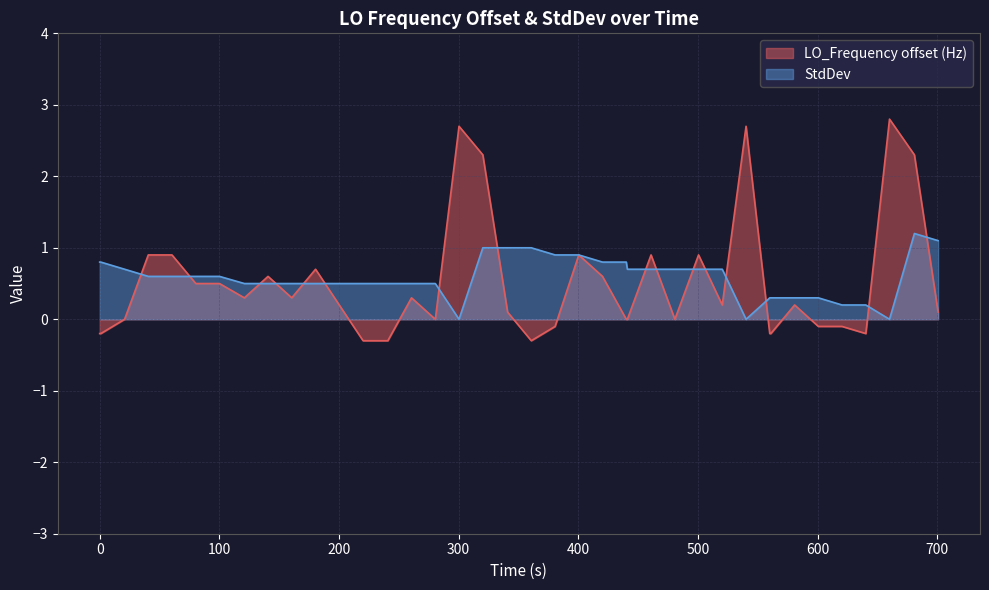

What is the value of the StdDev point at the 28th from the left?

0.7